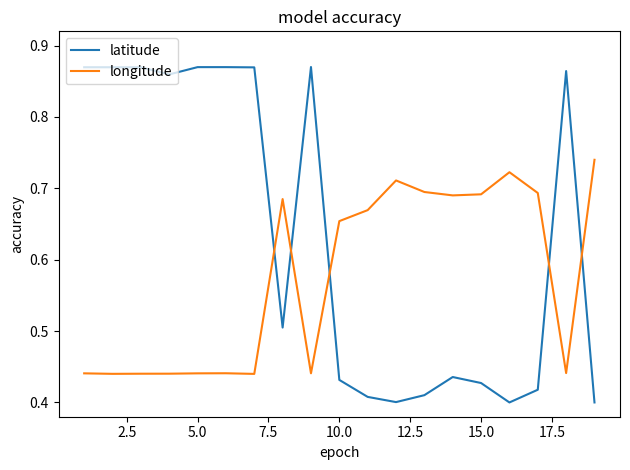

What is the average value of the latitude series?

0.6